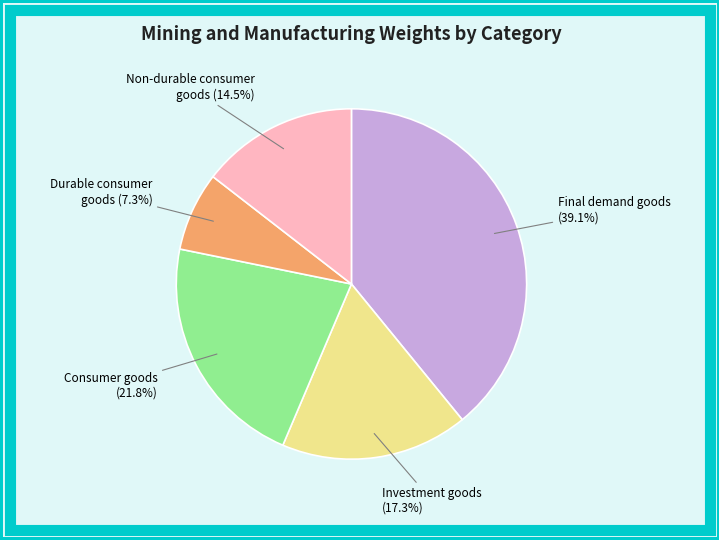

Is it true that Investment goods is 27% of the pie?

False